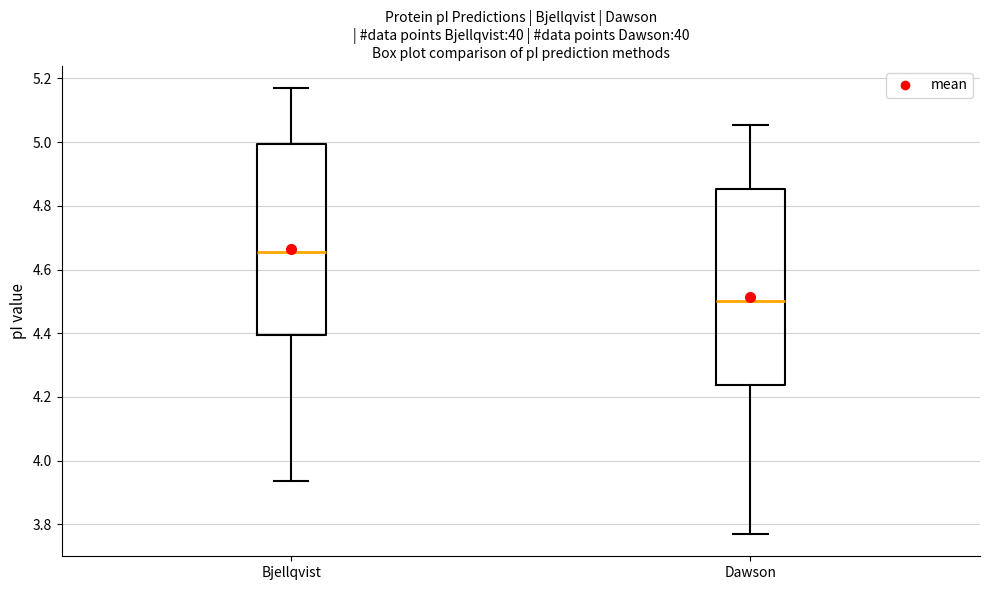

Where does the upper whisker of the box for Bjellqvist end on the y-axis? The values are not printed on the chart, so give them approximately, as read against the axis.

5.16